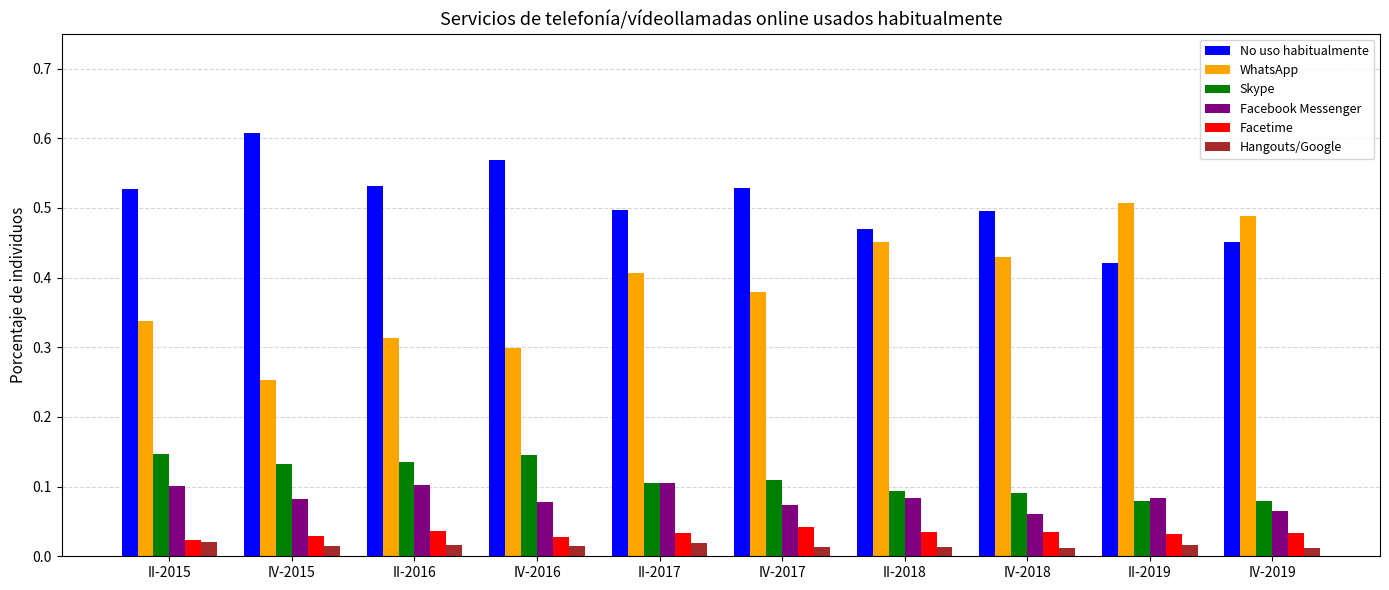

At which label is No uso habitualmente closest to 0?

II-2019